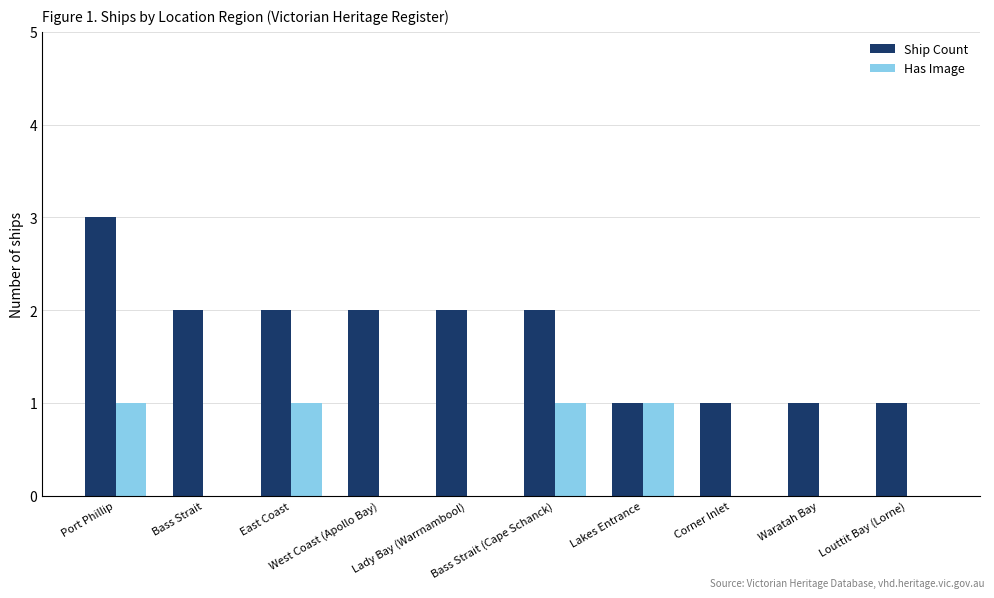

What is the greatest value displayed?

3